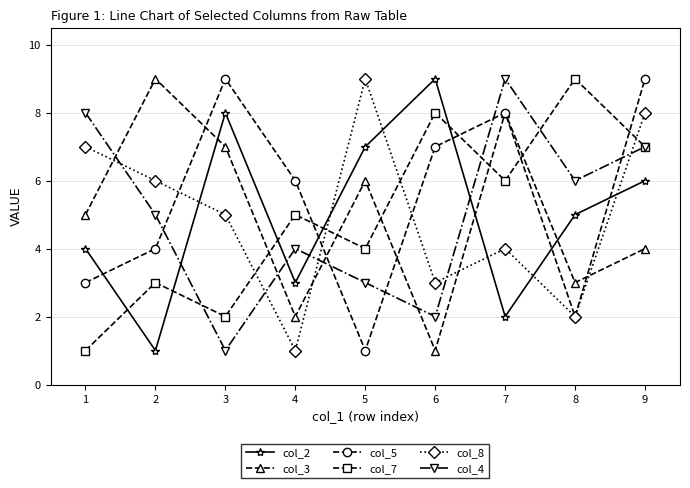

What is the difference between the second highest and minimum values in the col_4 series?

7